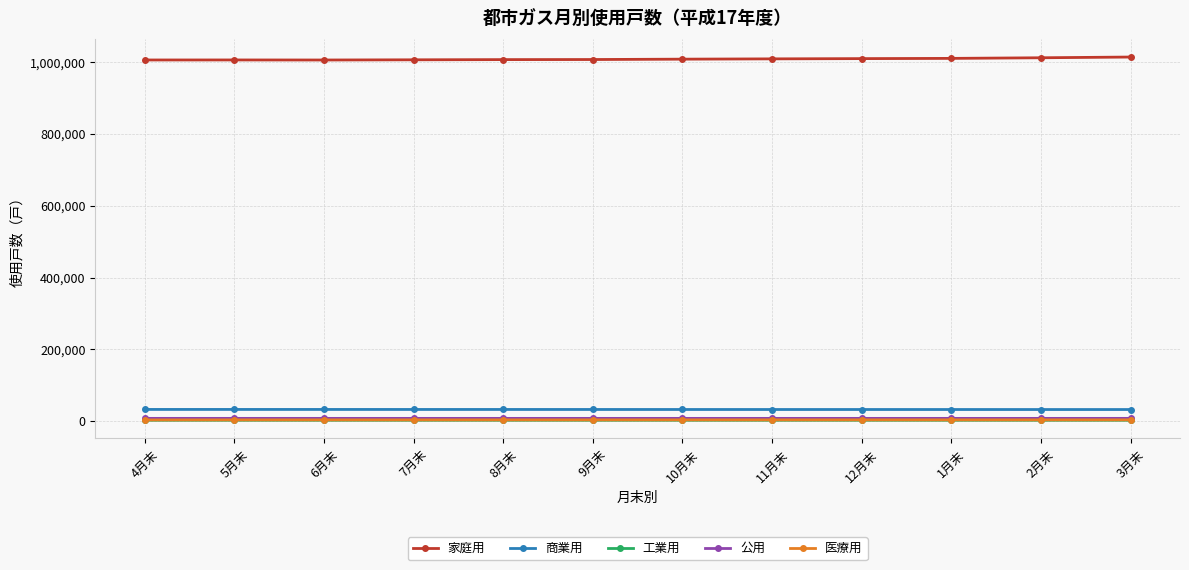

What is the maximum value shown in the chart?

1014731